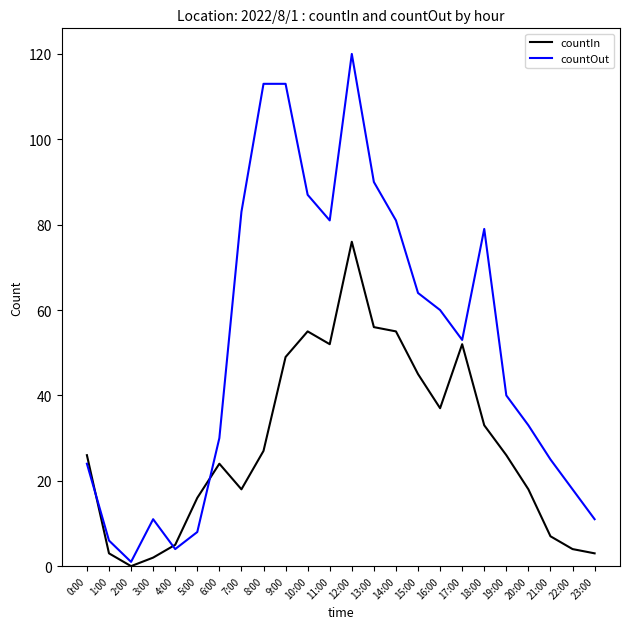

Rank the series at 6:00 from highest to lowest value.

countOut, countIn